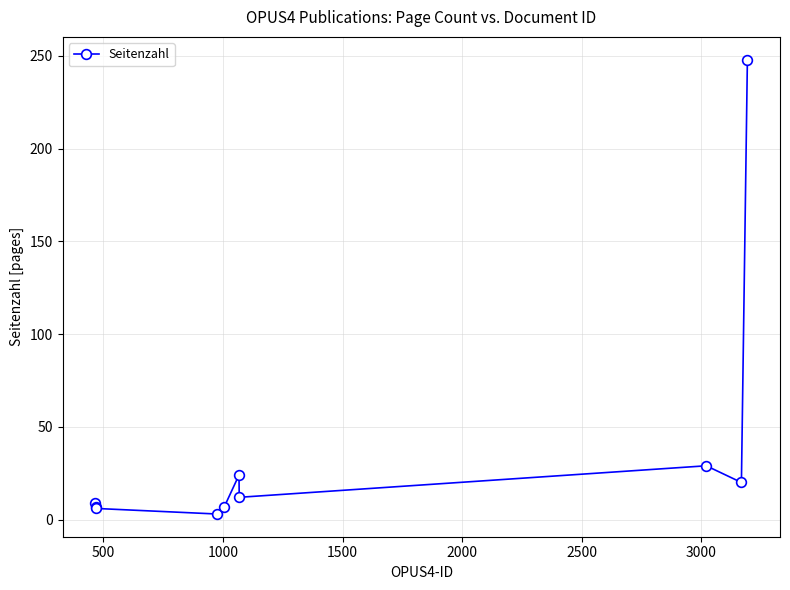

What is the difference between the maximum and minimum values?

245